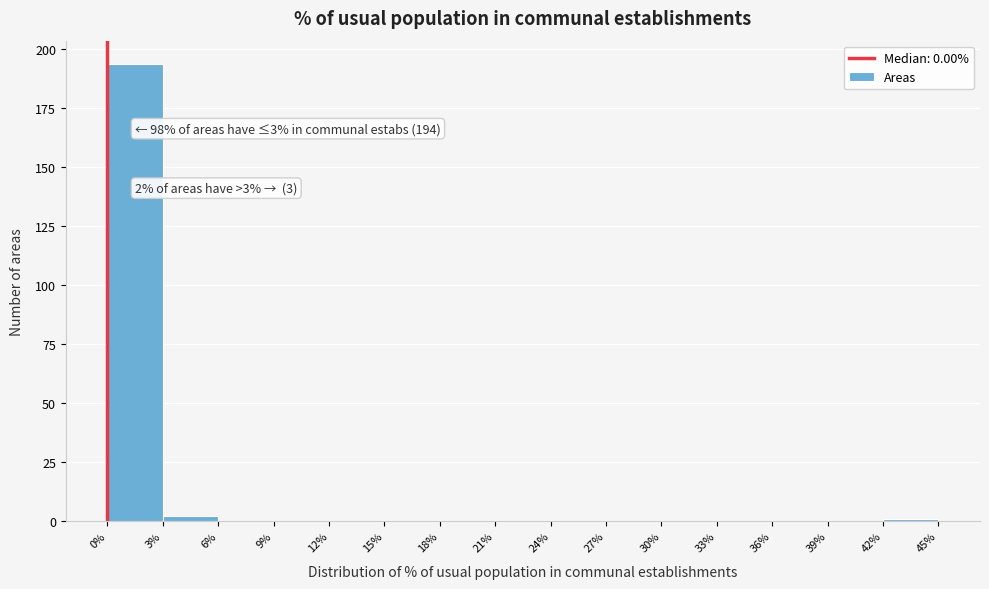

Which range on the x-axis has the tallest bar?

0% to 3%